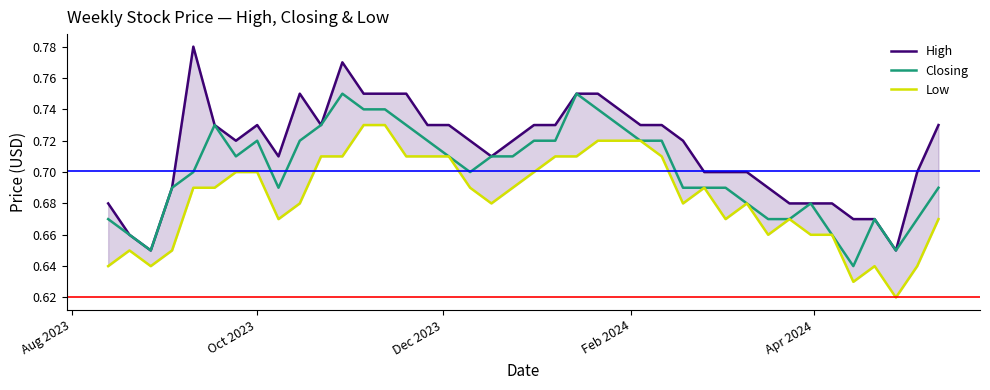

True or false: Low and Closing cross at least once.

False